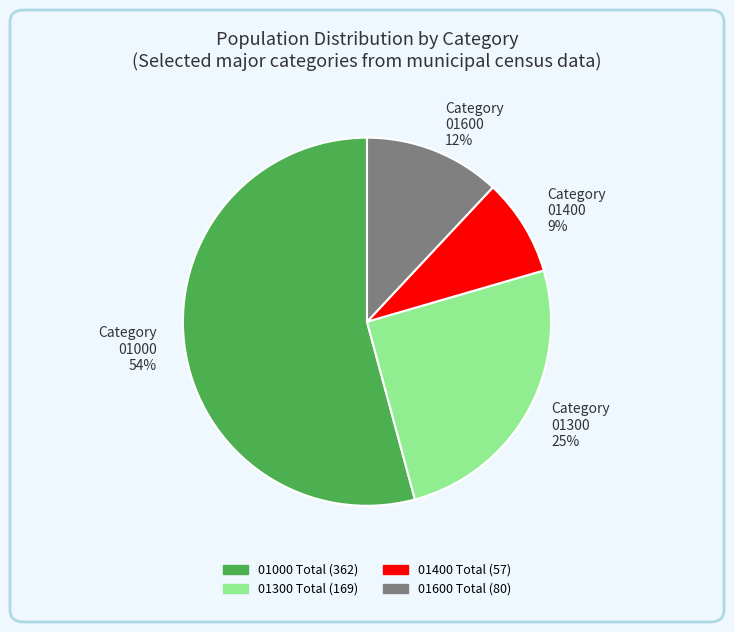

Is the sum of Category 01000 54% and Category 01300 25% greater than half?

Yes